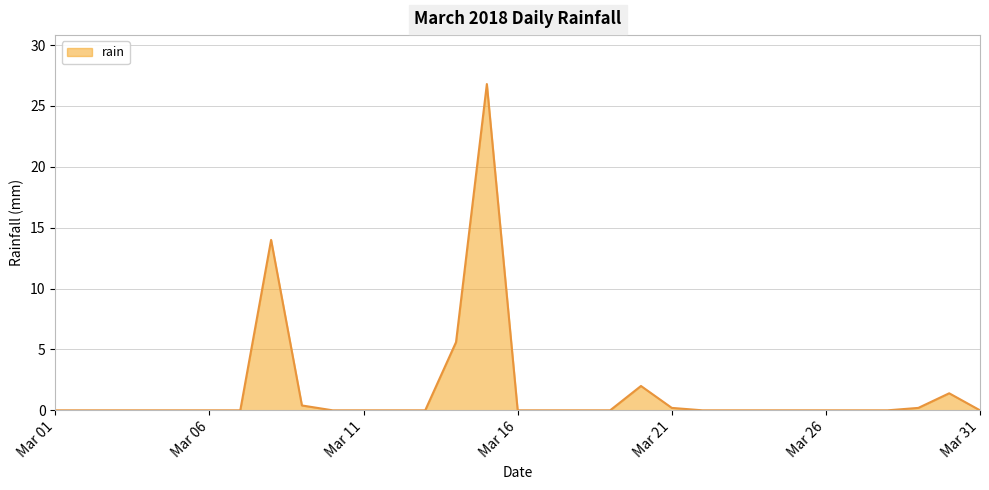

What is the difference between the maximum and minimum values?

26.8